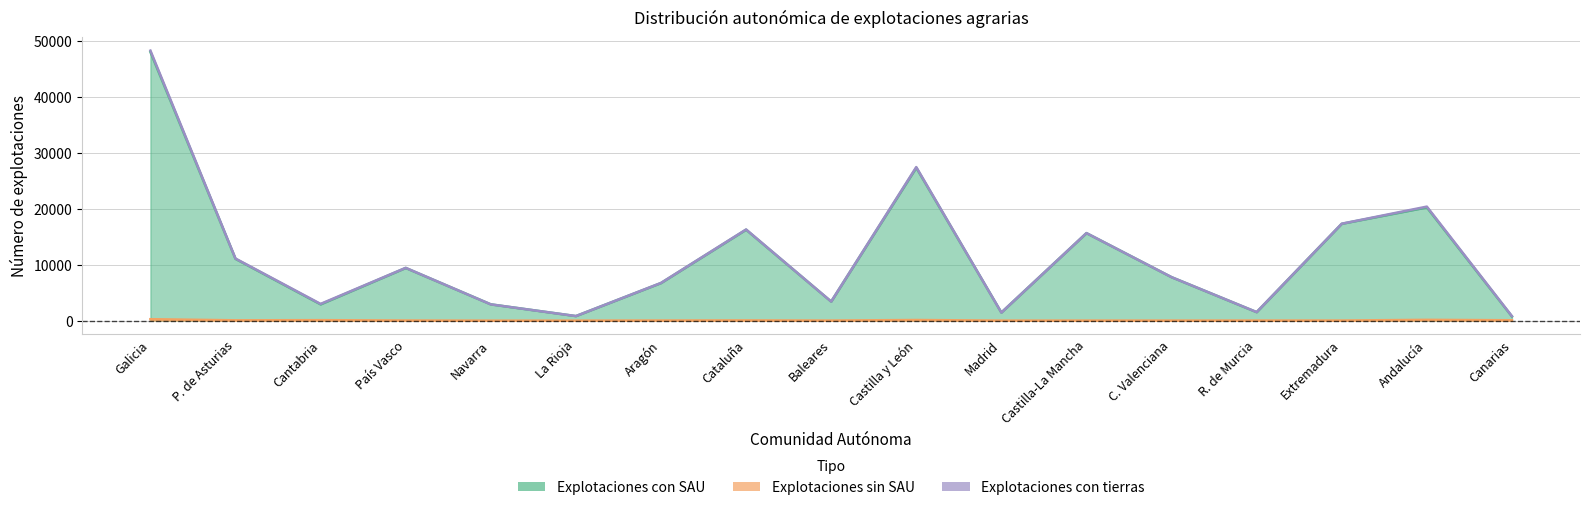

Reading left to right, what are all the values shown in this chart?

Explotaciones con SAU: 48038	11044	2909	9418	2910	813	6718	16261	3405	27349	1444	15647	7769	1514	17316	20251	741
Explotaciones sin SAU: 254	57	83	24	0	2	24	41	15	111	6	12	11	16	19	142	65
Explotaciones con tierras: 48291	11101	2992	9443	2910	815	6742	16303	3420	27460	1451	15659	7780	1530	17335	20393	806